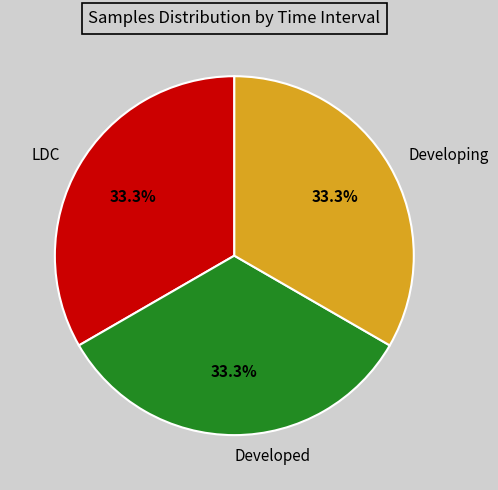

Does any single category account for the majority?

No